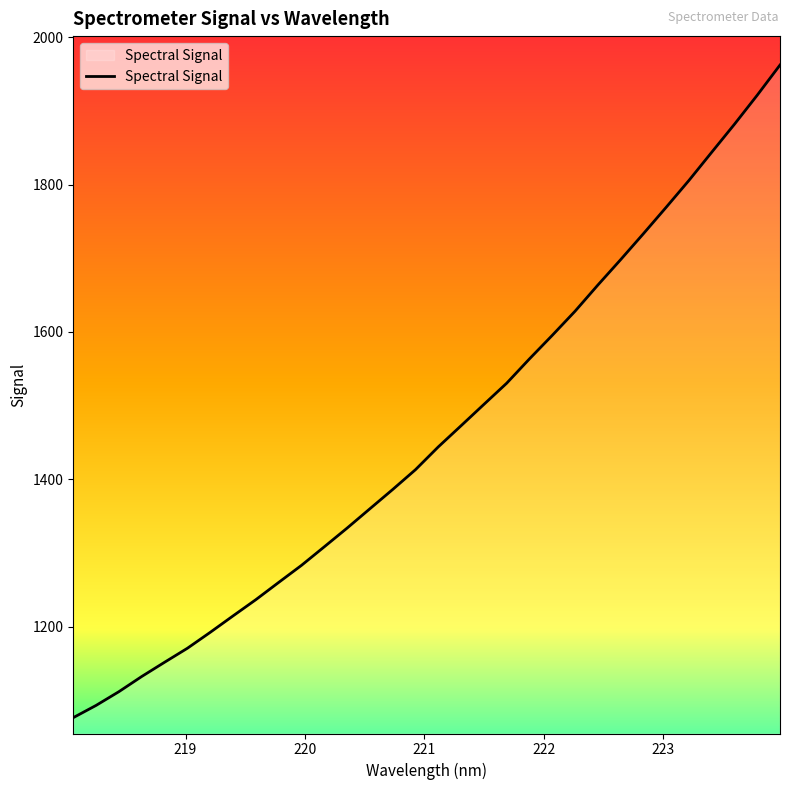

What is the greatest value displayed?

1962.3